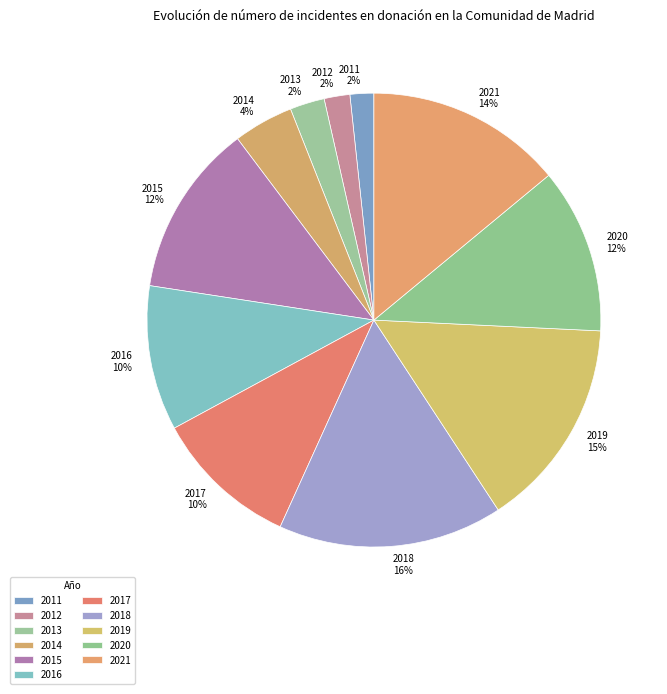

How many slices are in this pie chart?

11